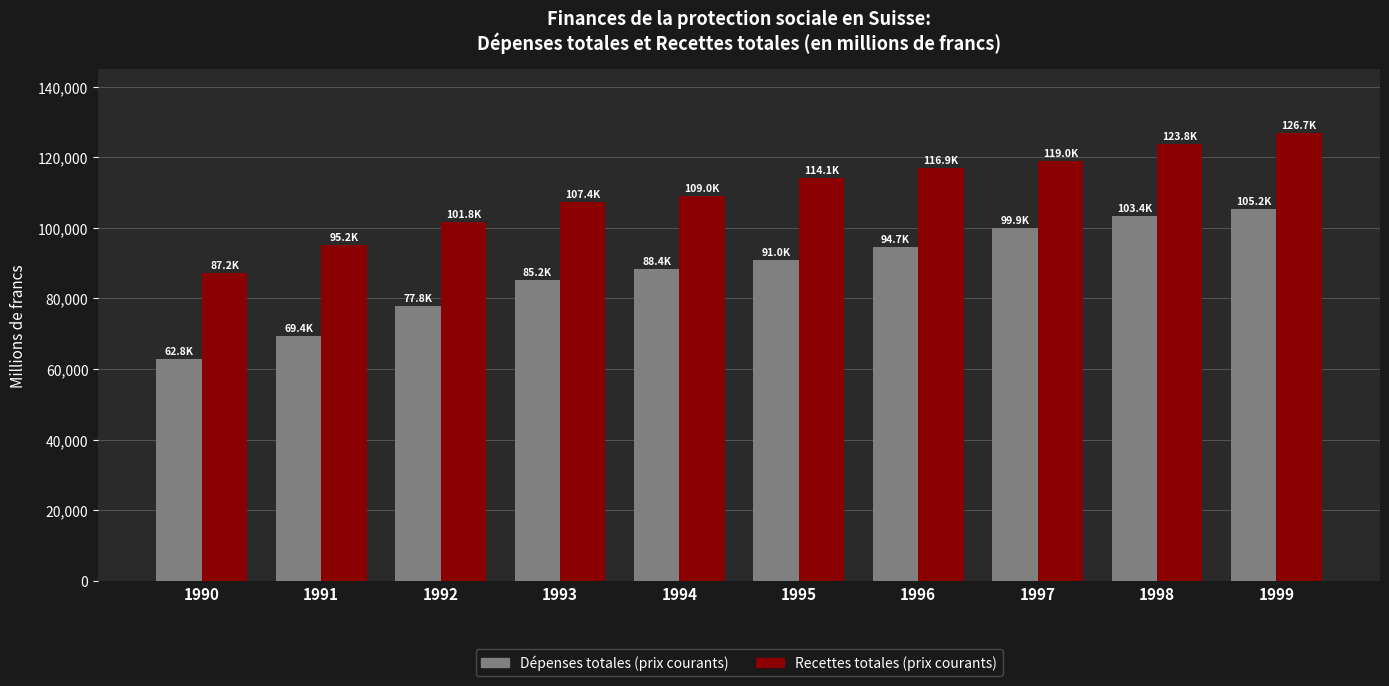

The value of Recettes totales (prix courants) at 1992 is 101750.5. True or false?

True